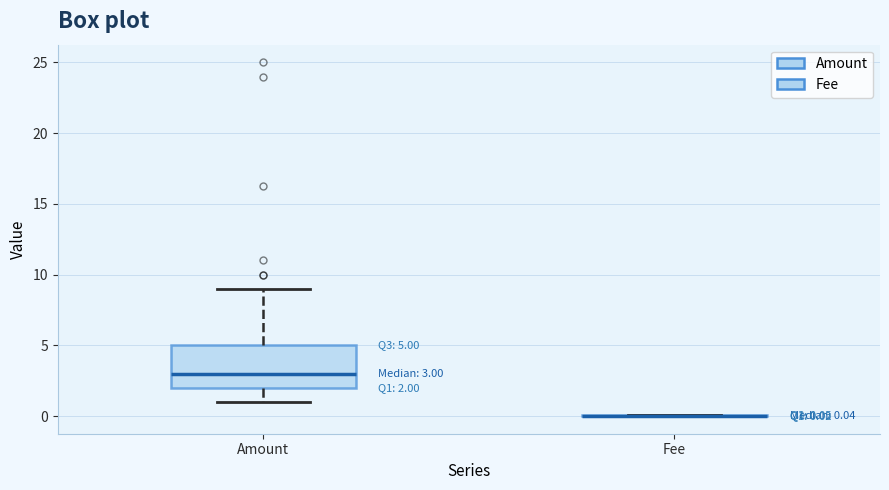

Which box is the tallest, from its lower edge to its upper edge?

Amount